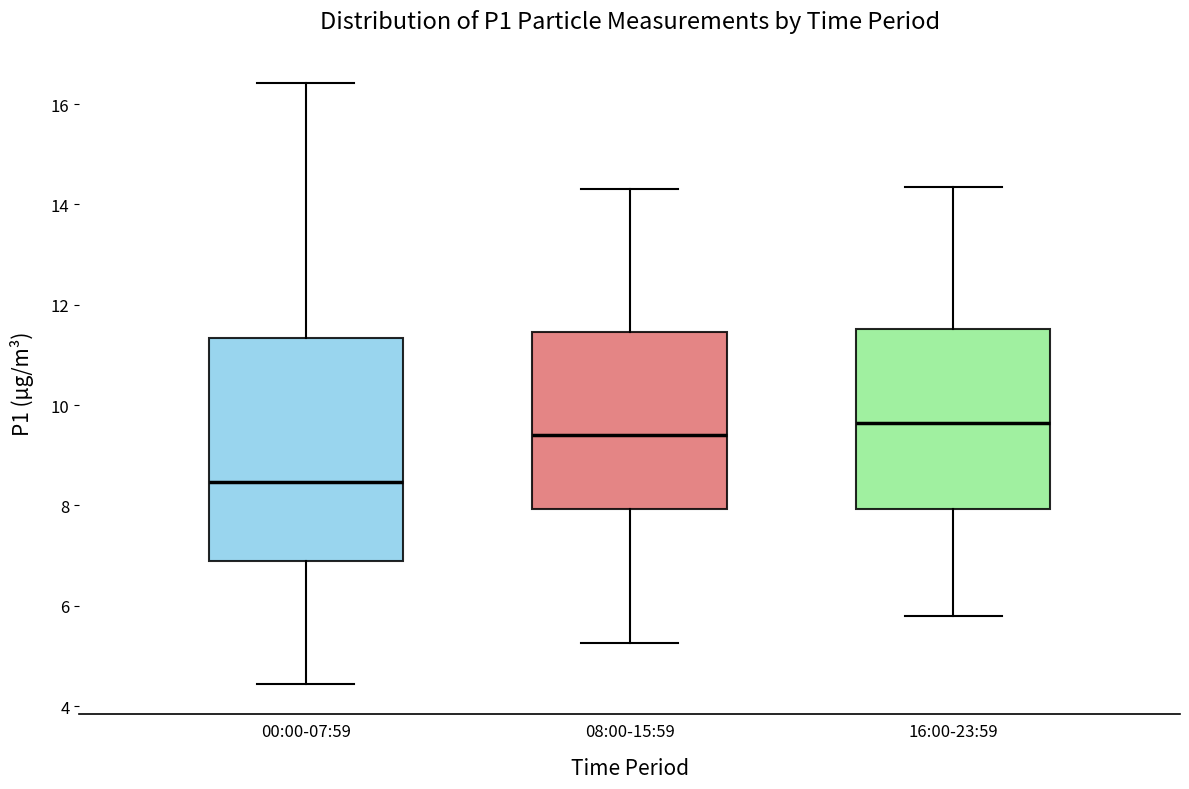

Which box has the highest median line?

16:00-23:59